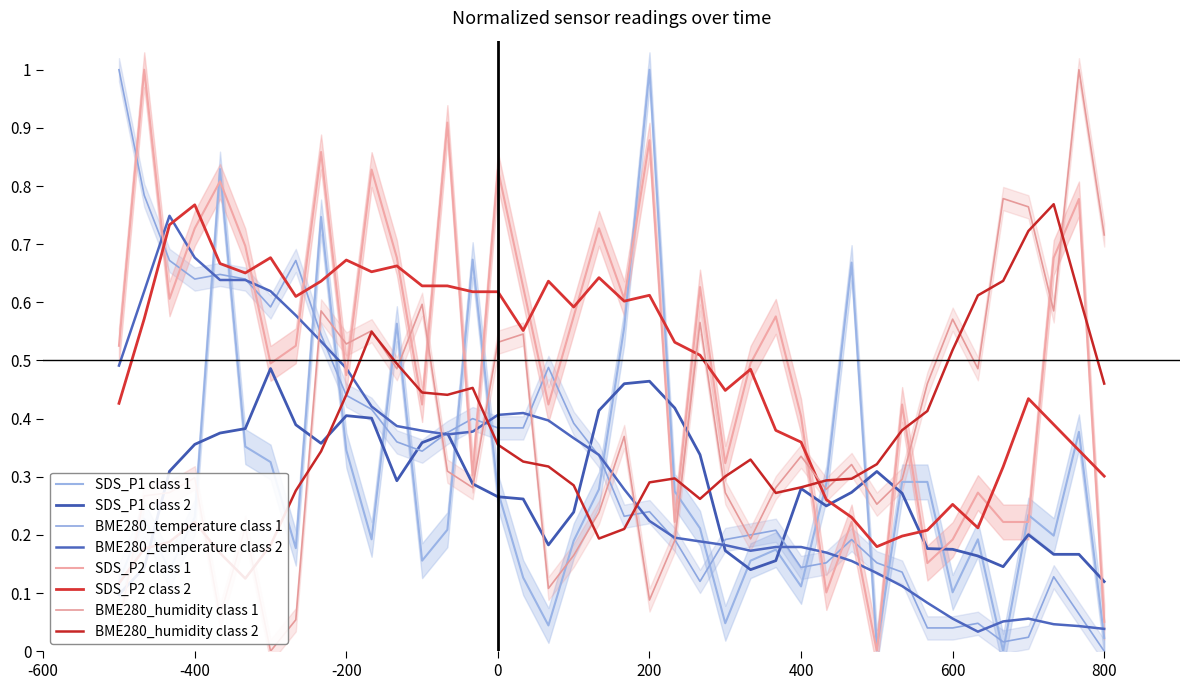

What is the greatest value displayed?

1.0